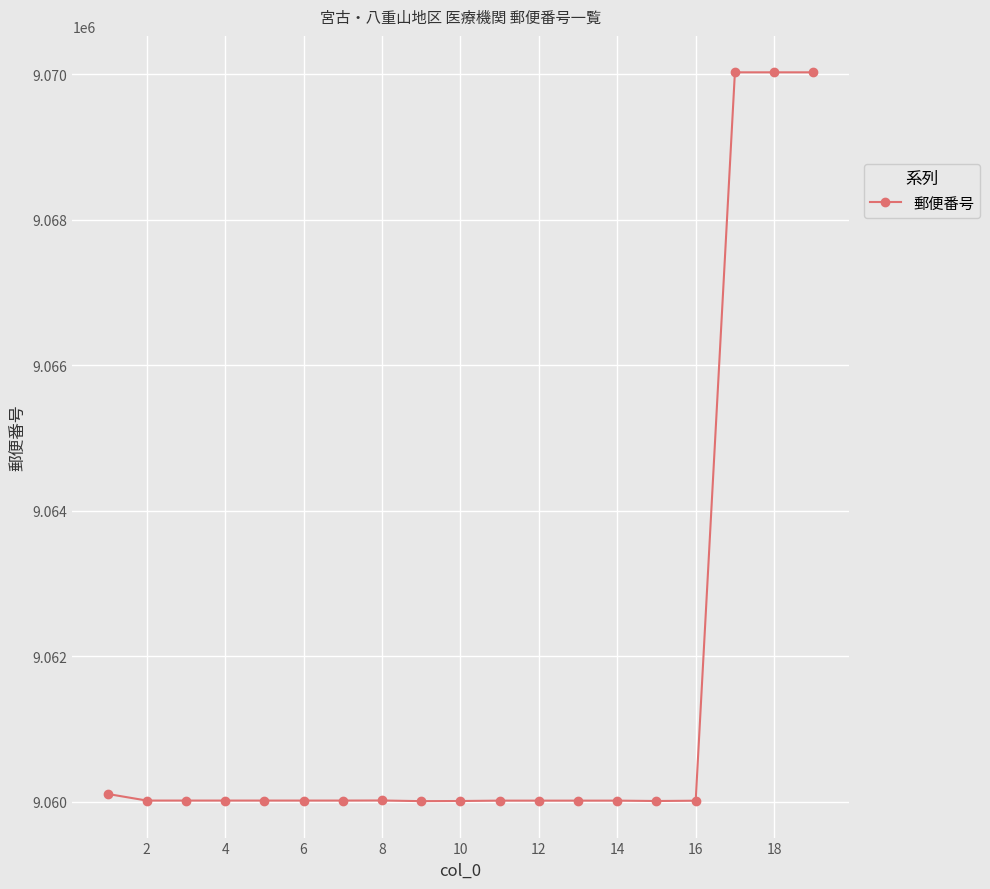

What is the maximum value shown in the chart?

9070024